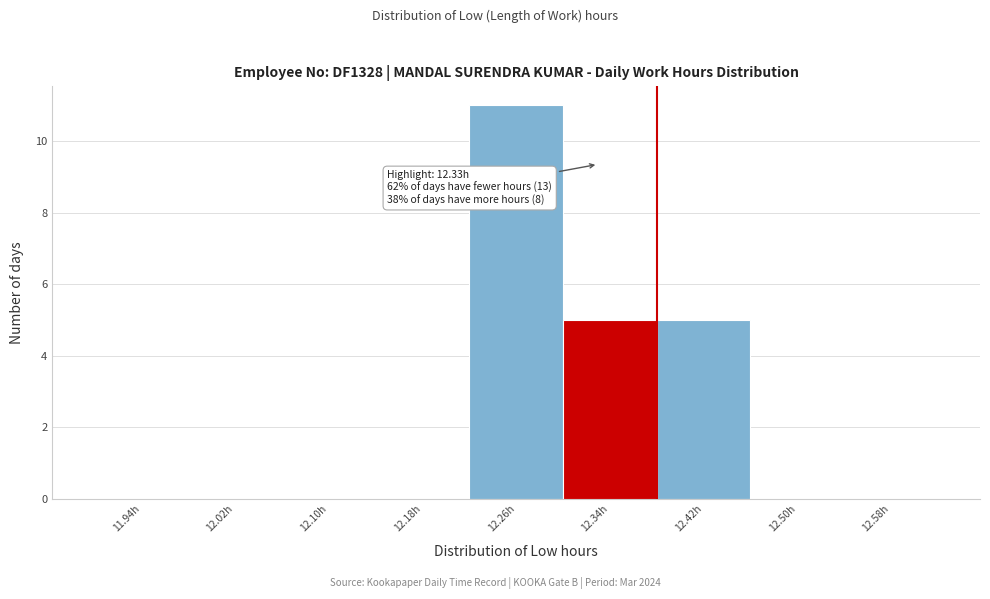

Over which range of the x-axis is the bar tallest?

12.22 to 12.30